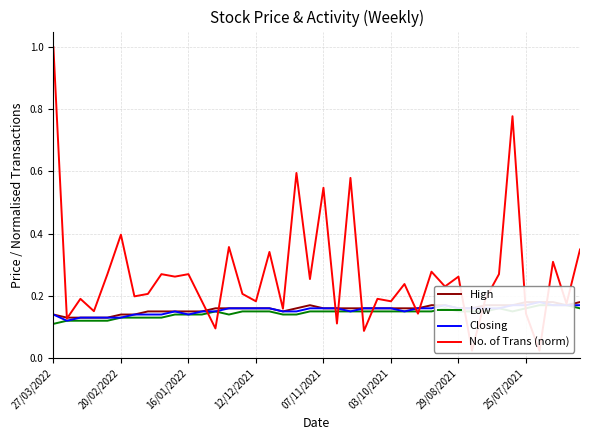

Which series has the widest spread of values?

No. of Trans (norm)